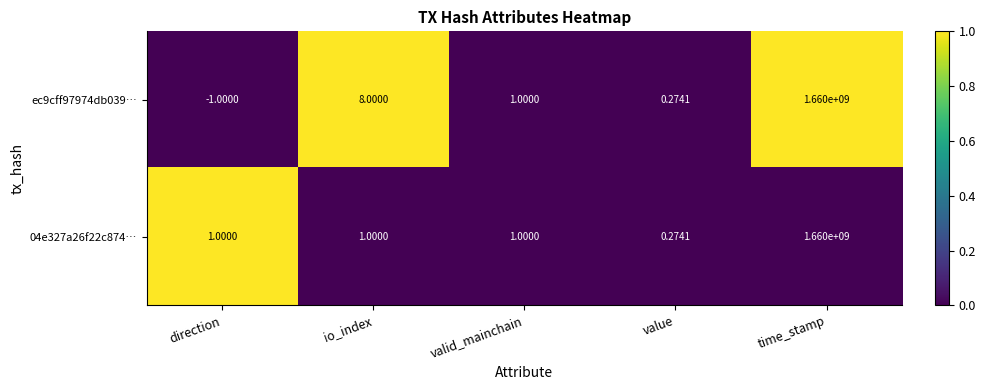

Is the value of 04e327a26f22c874… at io_index greater than the value of ec9cff97974db039… at time_stamp?

No